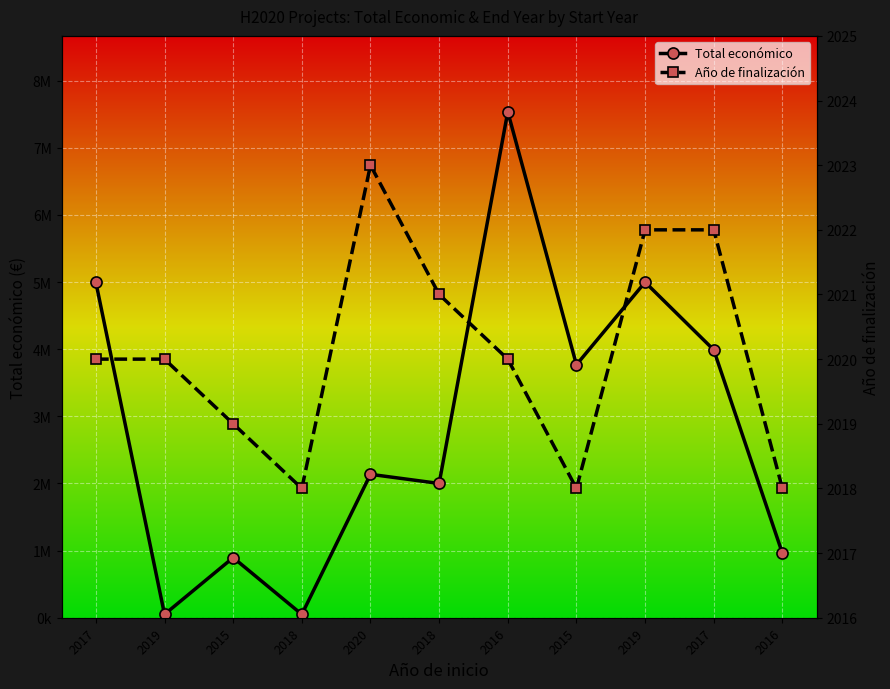

At which category is the sum across all series the highest?

2016